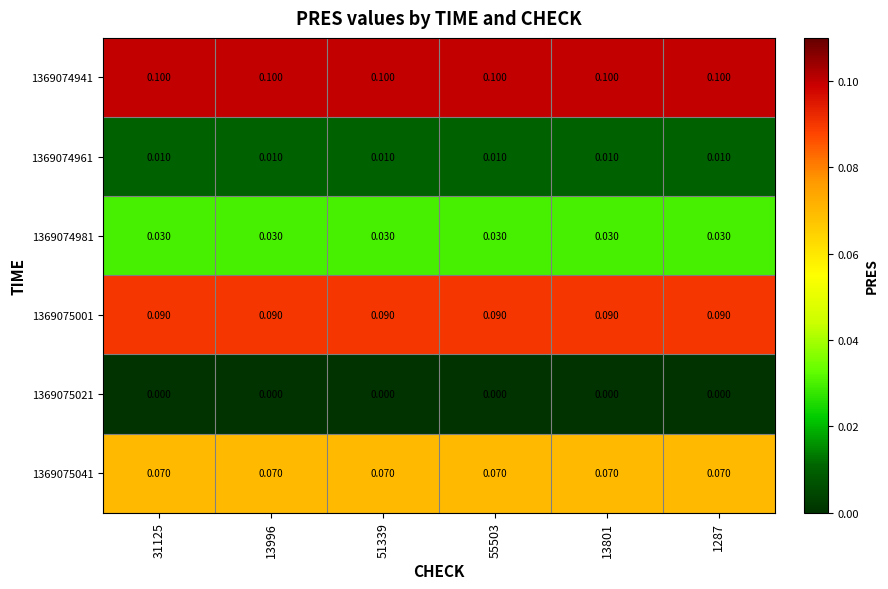

Is the value of 1369075021 at 1287 greater than the value of 1369074981 at 13996?

No